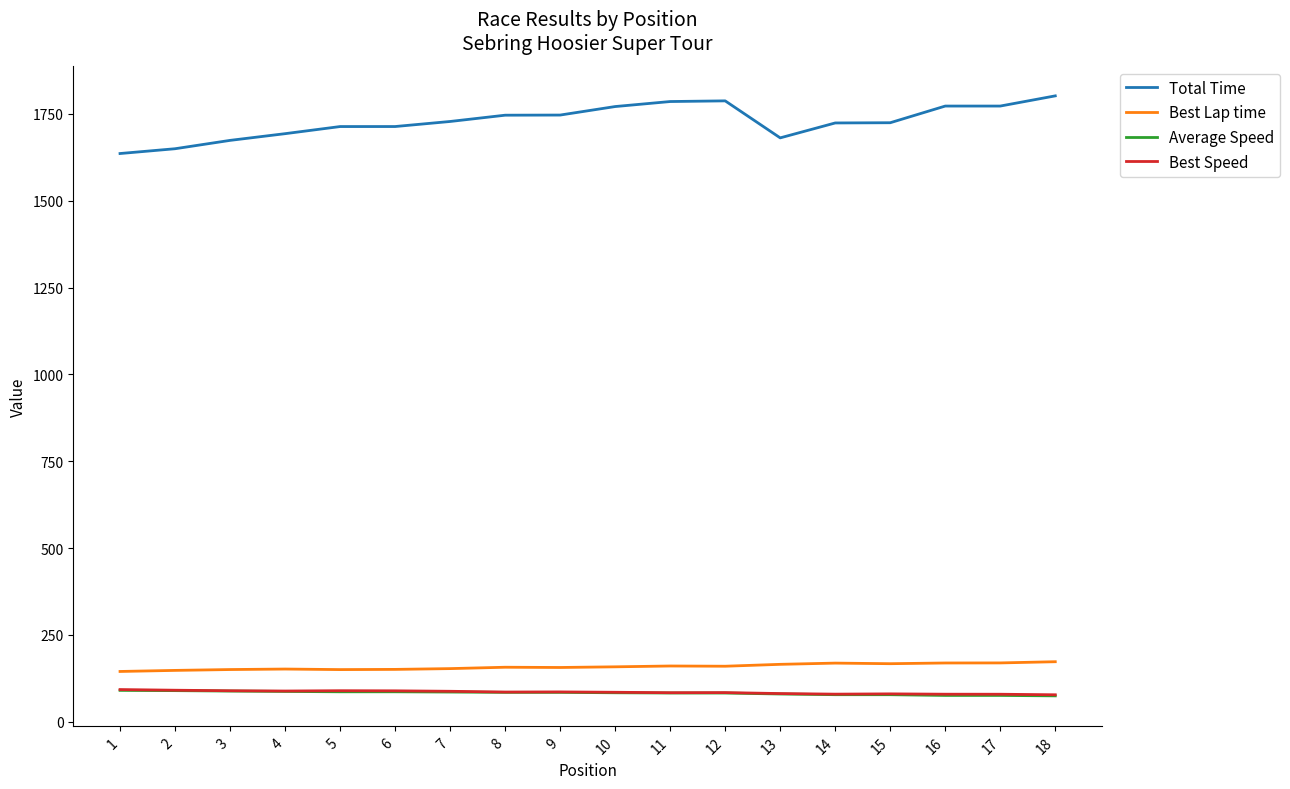

At how many categories does at least one series exceed 1322?

18